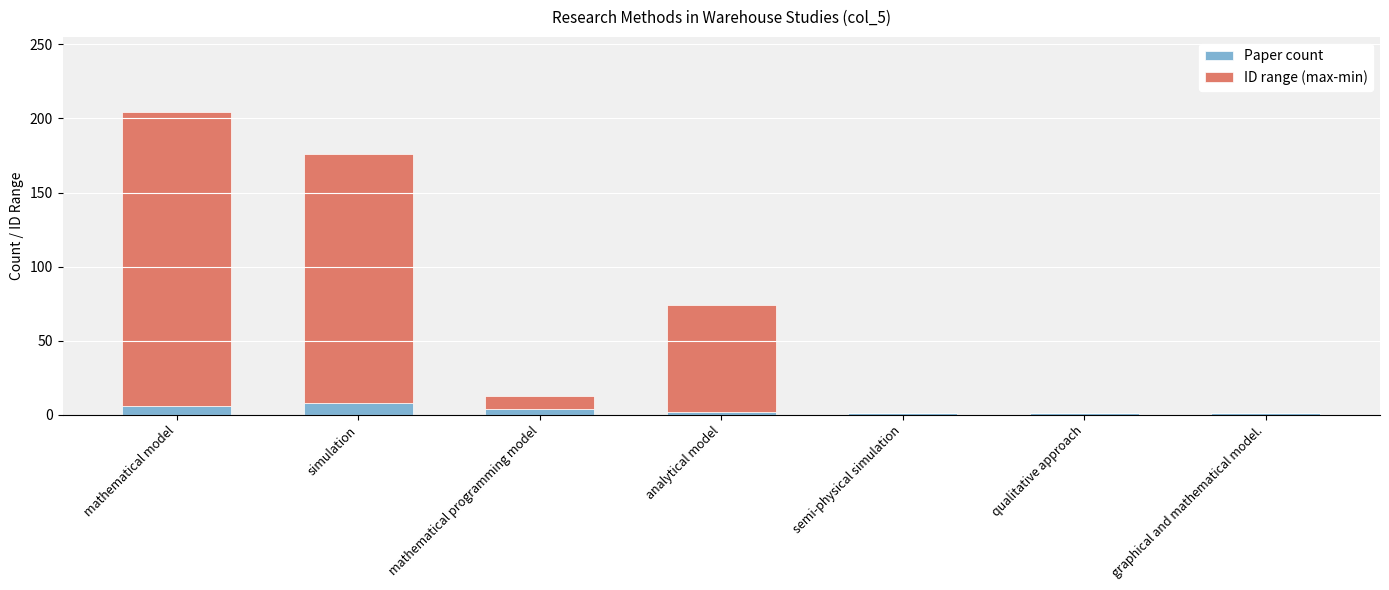

What is the approximate value of Paper count at mathematical programming model?

4